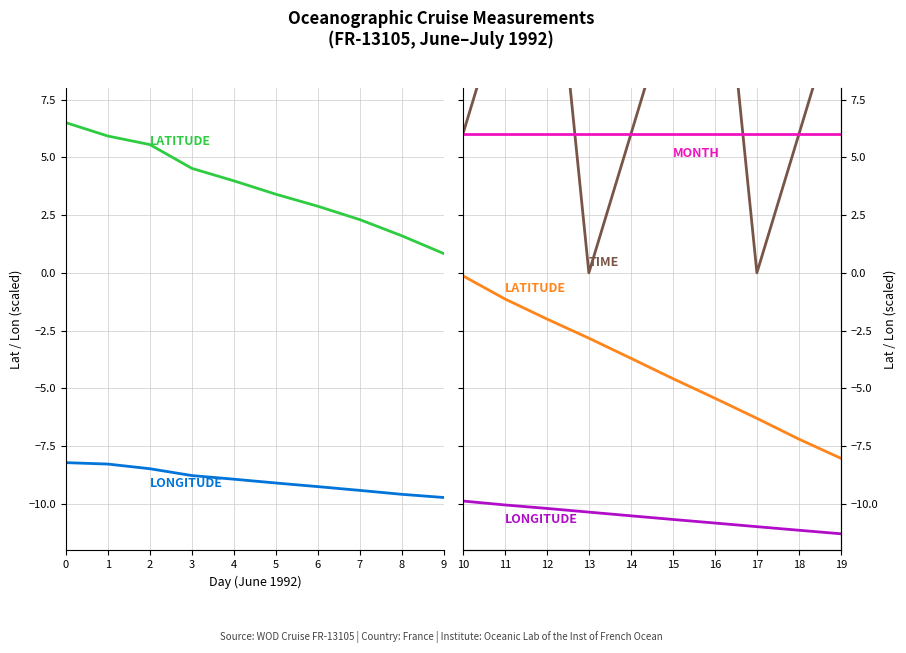

True or false: MONTH has a value of 8.5 at 16.

False